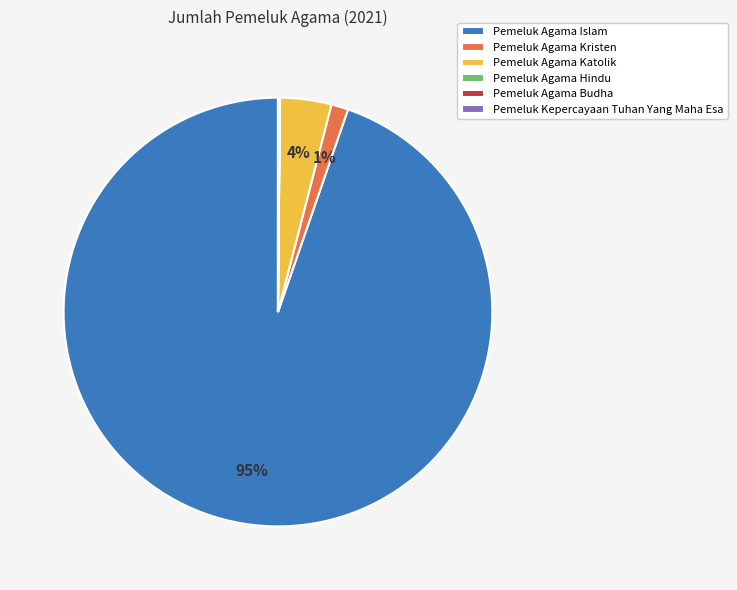

To the nearest percent, what is the difference between the largest and smallest slice percentages?

95%